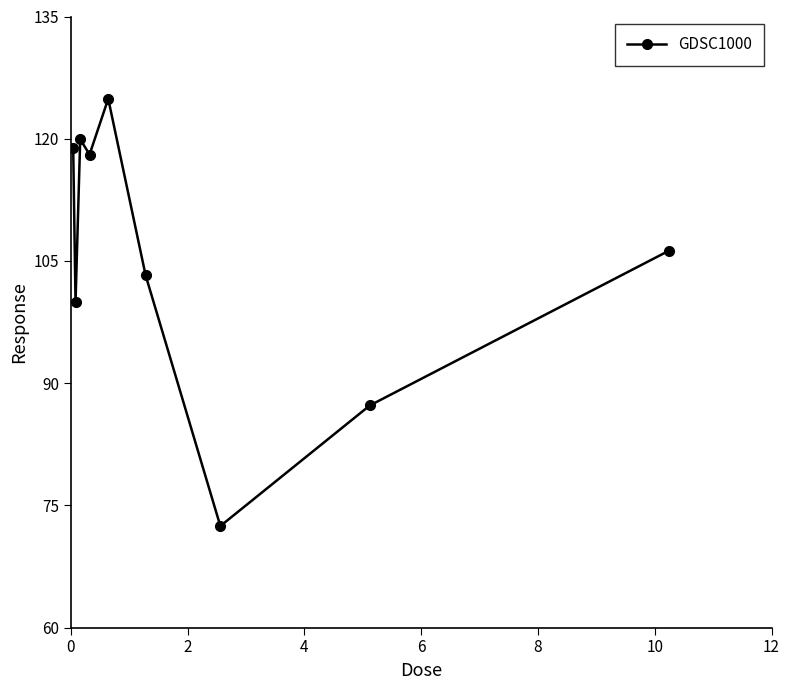

What is the difference between the maximum and minimum values?

52.4